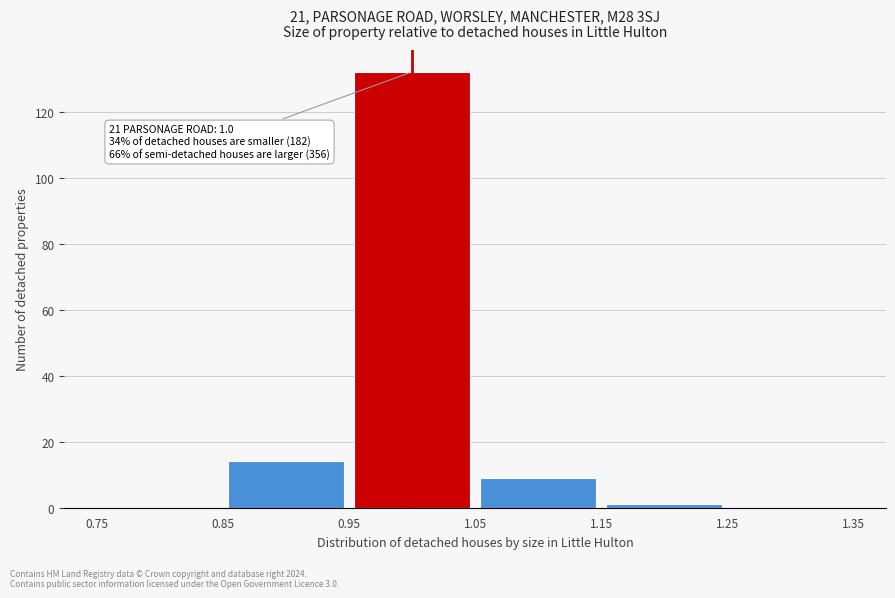

Which range on the x-axis has the tallest bar?

0.95 to 1.05